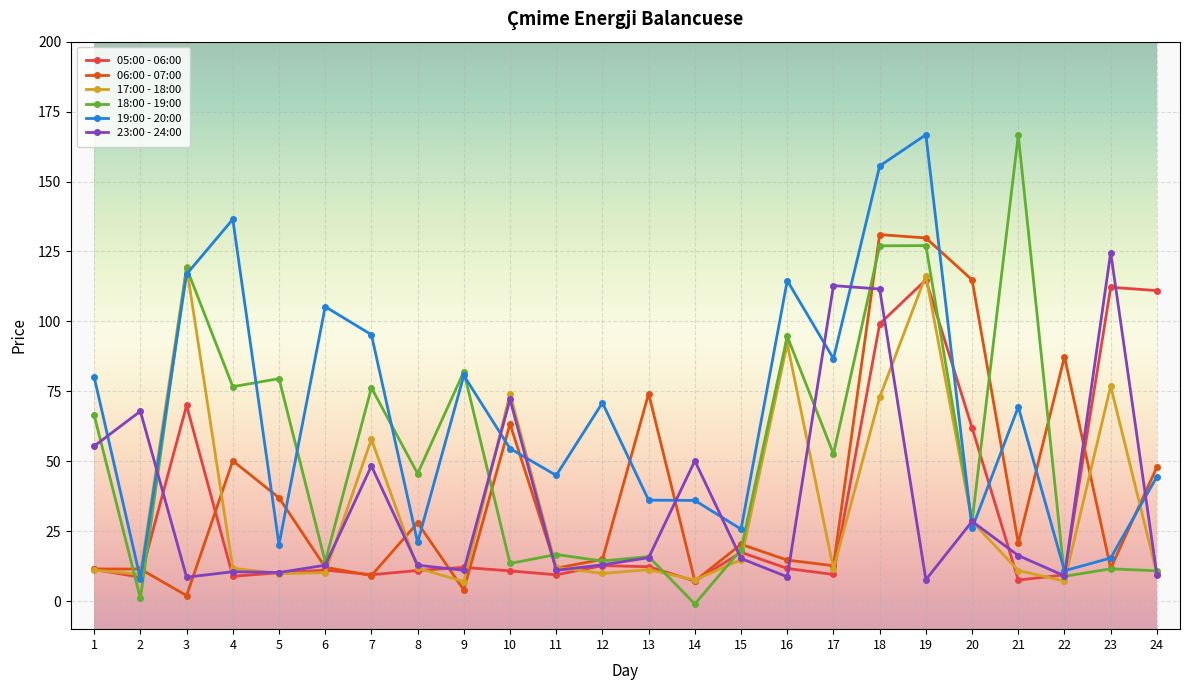

Which series has the largest total across all categories?

19:00 - 20:00